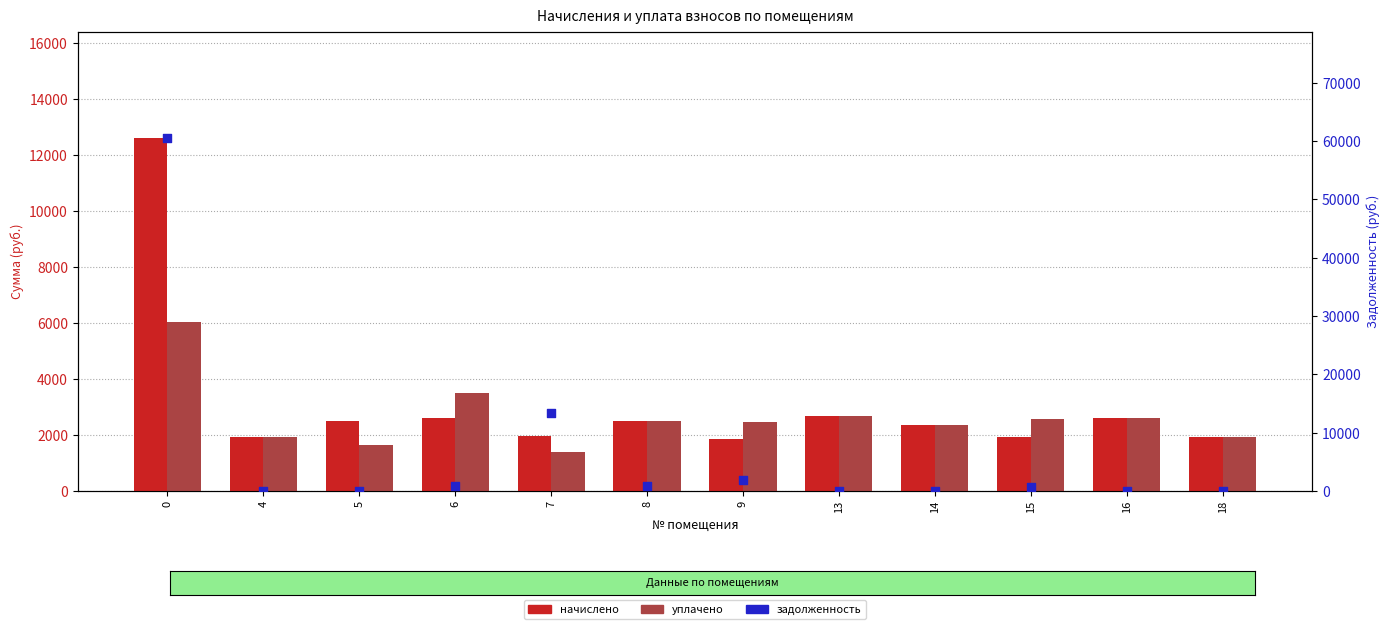

Which series reaches the maximum Y coordinate?

задолженность